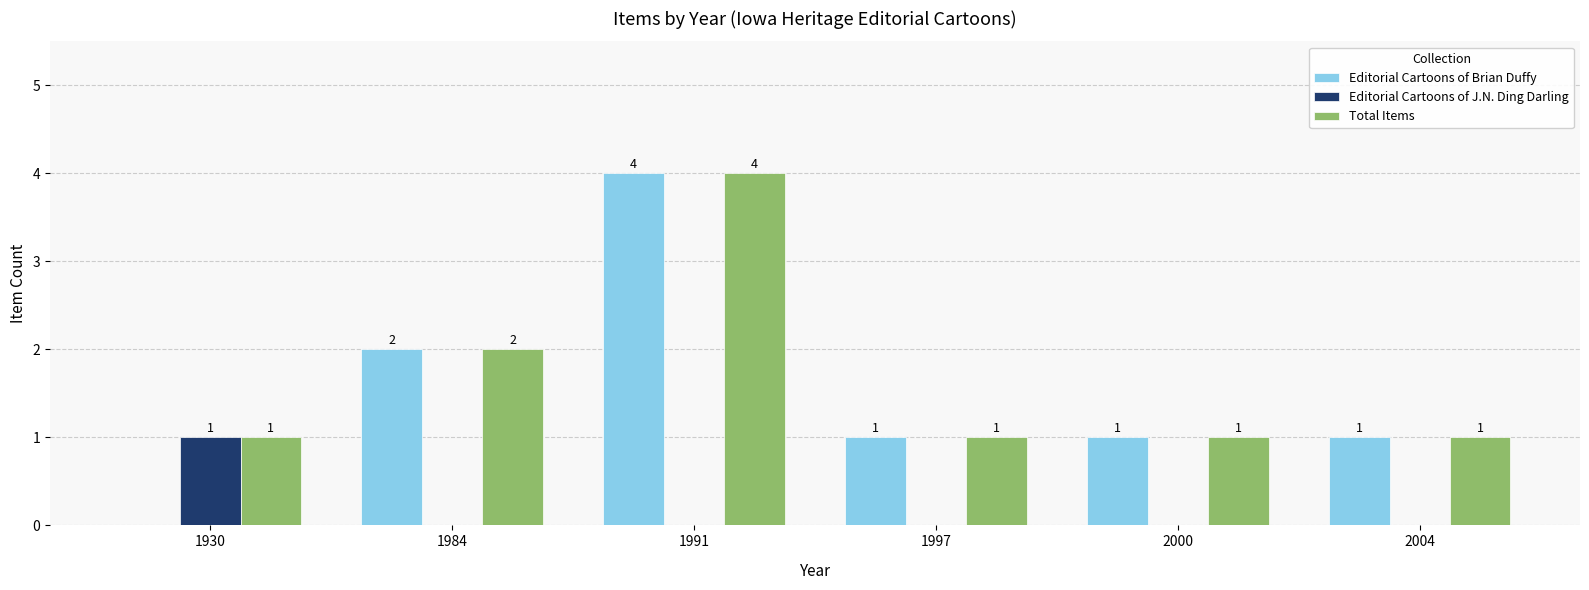

Reading left to right, what are all the values shown in this chart?

Editorial Cartoons of Brian Duffy: 1930=0	1984=2	1991=4	1997=1	2000=1	2004=1
Editorial Cartoons of J.N. Ding Darling: 1930=1	1984=0	1991=0	1997=0	2000=0	2004=0
Total Items: 1930=1	1984=2	1991=4	1997=1	2000=1	2004=1